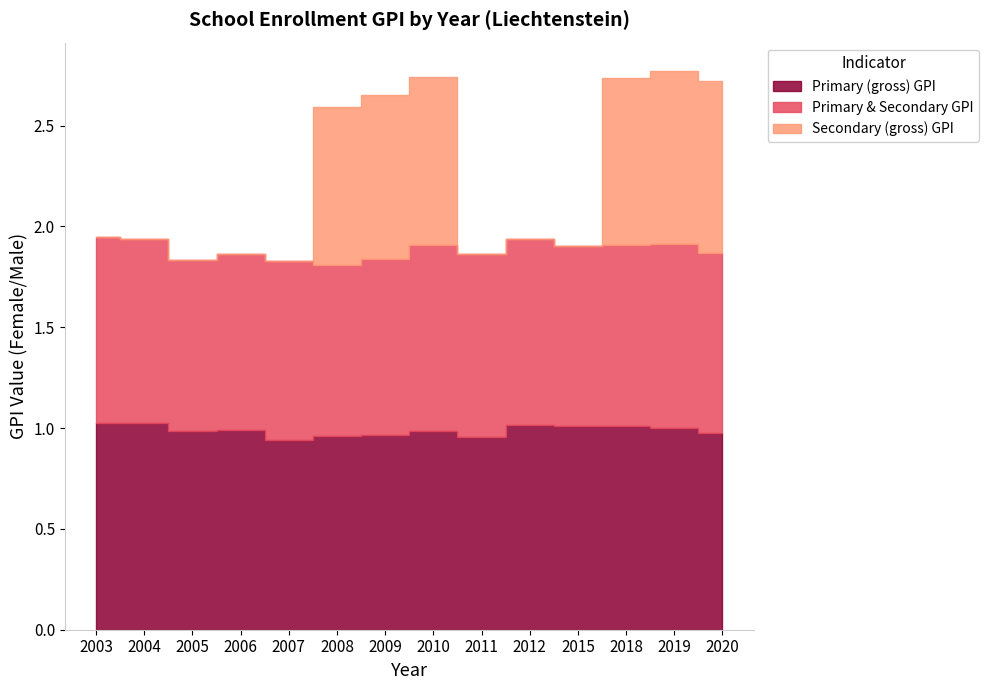

At which label is Primary (gross) GPI closest to 0?

2007